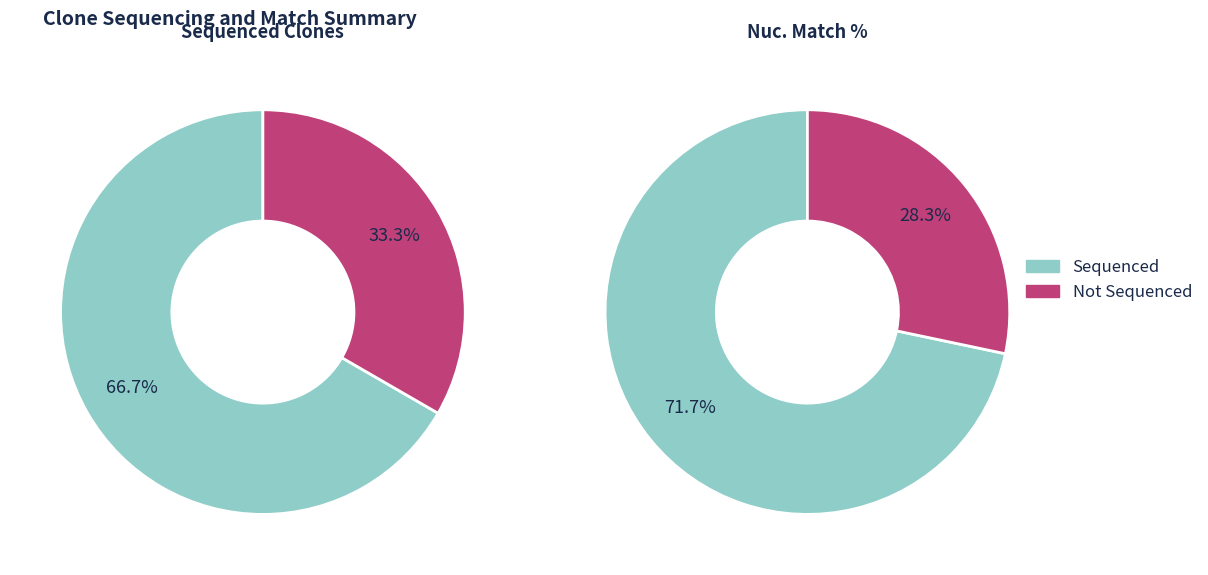

Is it true that TRCN0000470628 is 35% of the pie?

False